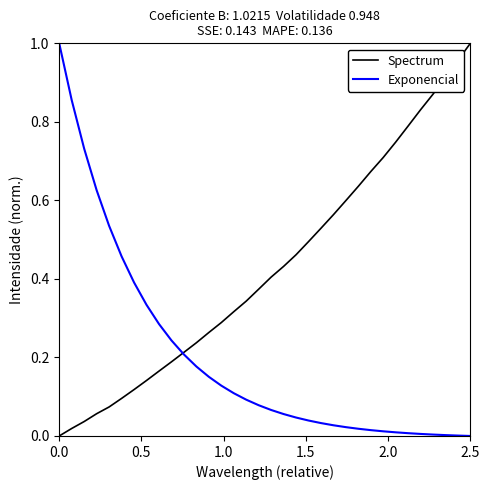

List the series in order of their overall mean, lowest first.

Exponencial, Spectrum